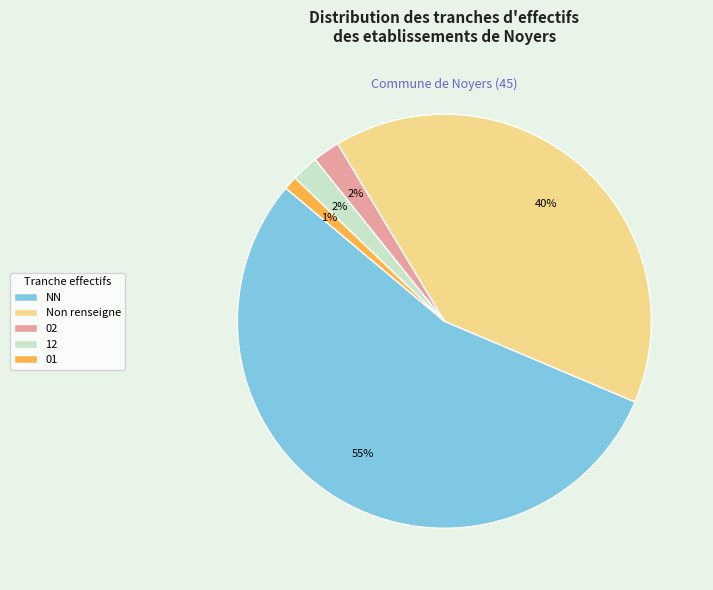

True or false: 02 accounts for 17% of the total.

False